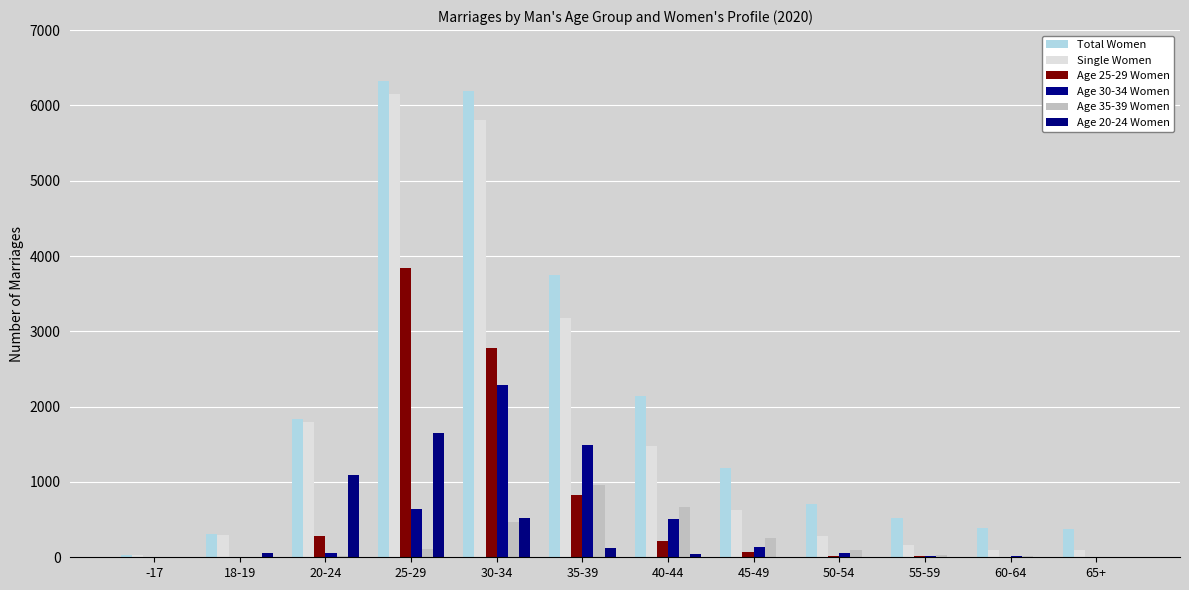

Reading left to right, what are all the values shown in this chart?

Total Women: -17=34	18-19=304	20-24=1830	25-29=6323	30-34=6194	35-39=3744	40-44=2135	45-49=1190	50-54=710	55-59=520	60-64=390	65+=379
Single Women: -17=34	18-19=300	20-24=1791	25-29=6146	30-34=5811	35-39=3178	40-44=1476	45-49=623	50-54=286	55-59=167	60-64=100	65+=100
Age 25-29 Women: -17=0	18-19=6	20-24=277	25-29=3837	30-34=2778	35-39=822	40-44=221	45-49=65	50-54=16	55-59=11	60-64=4	65+=2
Age 30-34 Women: -17=0	18-19=0	20-24=60	25-29=635	30-34=2292	35-39=1486	40-44=506	45-49=143	50-54=54	55-59=16	60-64=11	65+=4
Age 35-39 Women: -17=0	18-19=1	20-24=15	25-29=109	30-34=471	35-39=960	40-44=664	45-49=261	50-54=97	55-59=28	60-64=13	65+=6
Age 20-24 Women: -17=2	18-19=55	20-24=1098	25-29=1647	30-34=515	35-39=124	40-44=39	45-49=7	50-54=5	55-59=2	60-64=0	65+=0